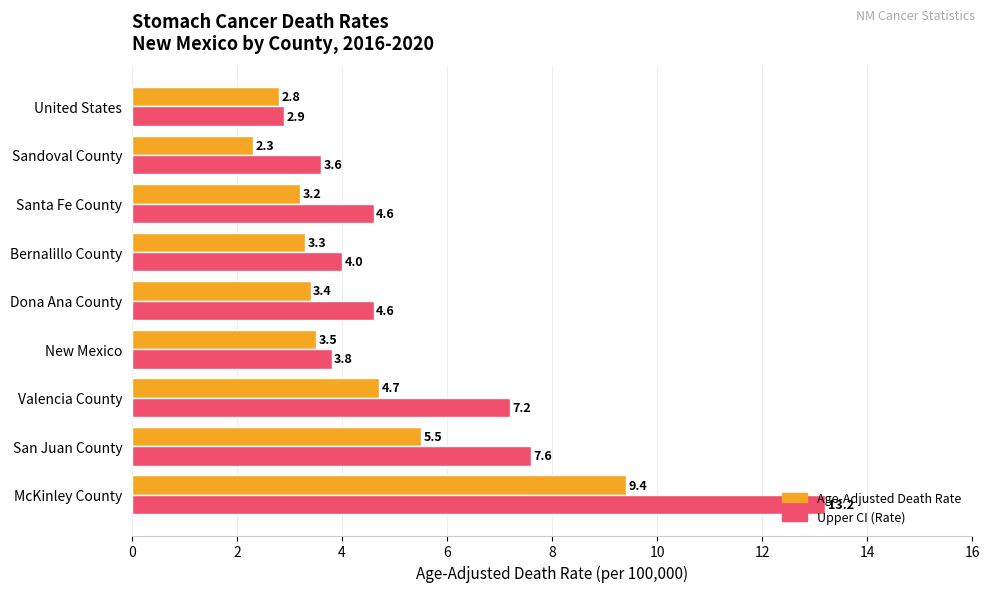

How many values in the Age-Adjusted Death Rate series exceed 3?

7